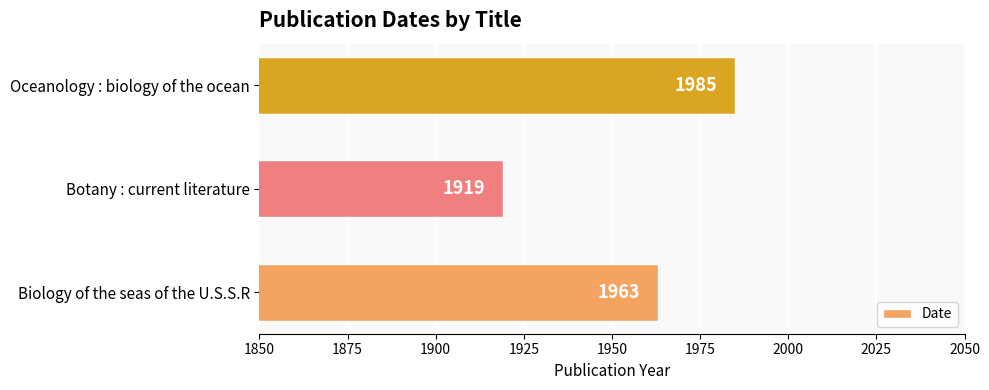

How many series are shown in this chart?

1